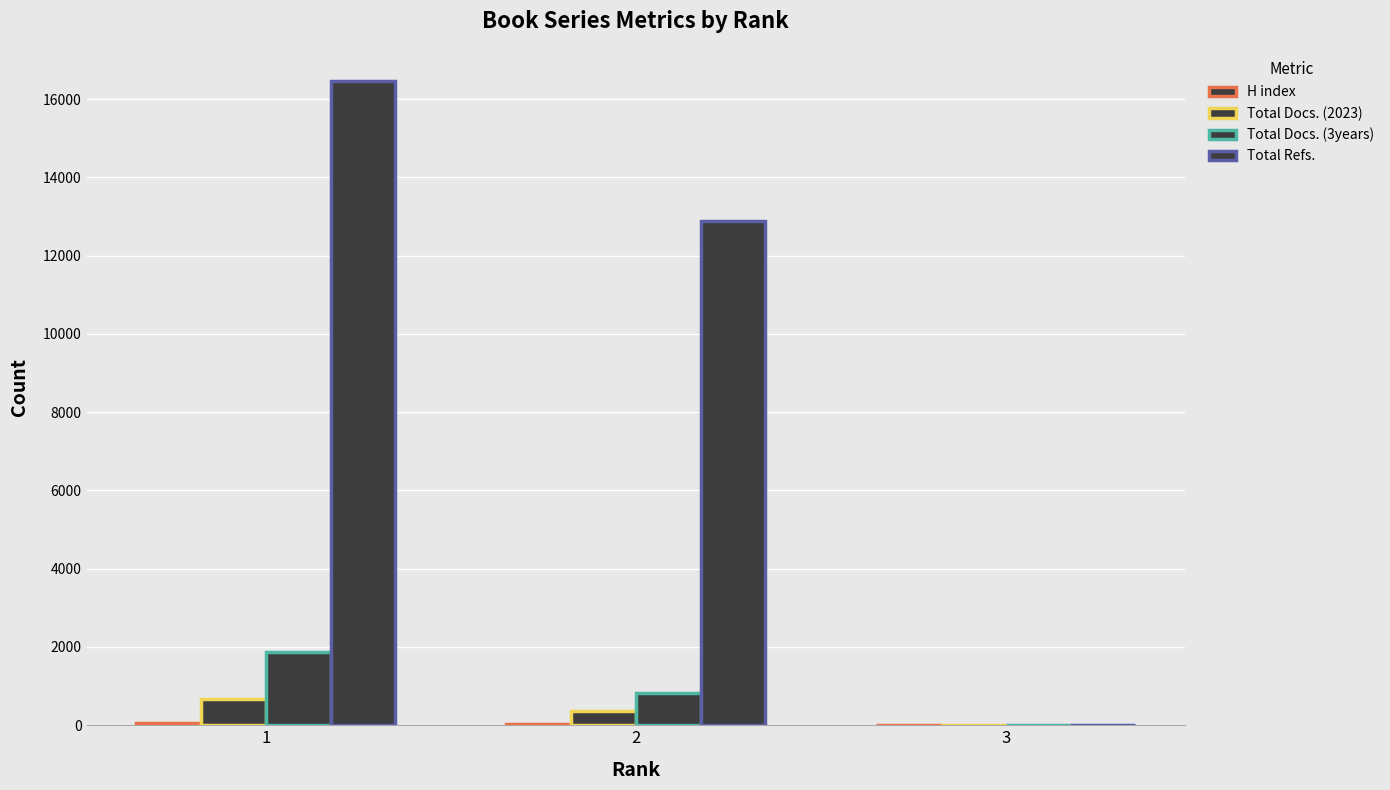

List the labels in order of H index value, largest first.

1, 2, 3